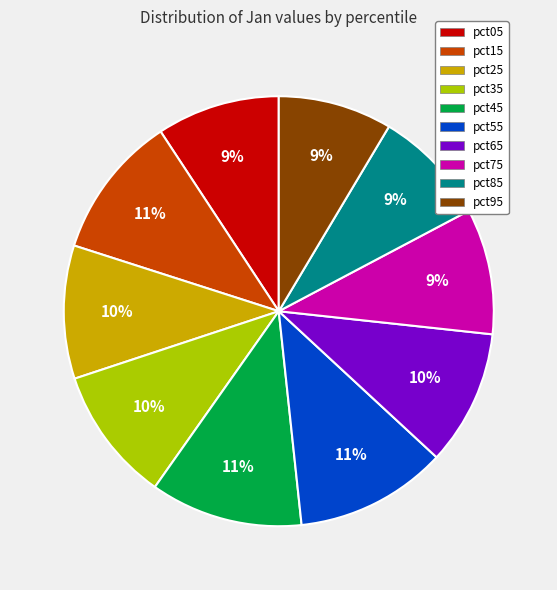

To the nearest percent, what is the average slice percentage?

10%